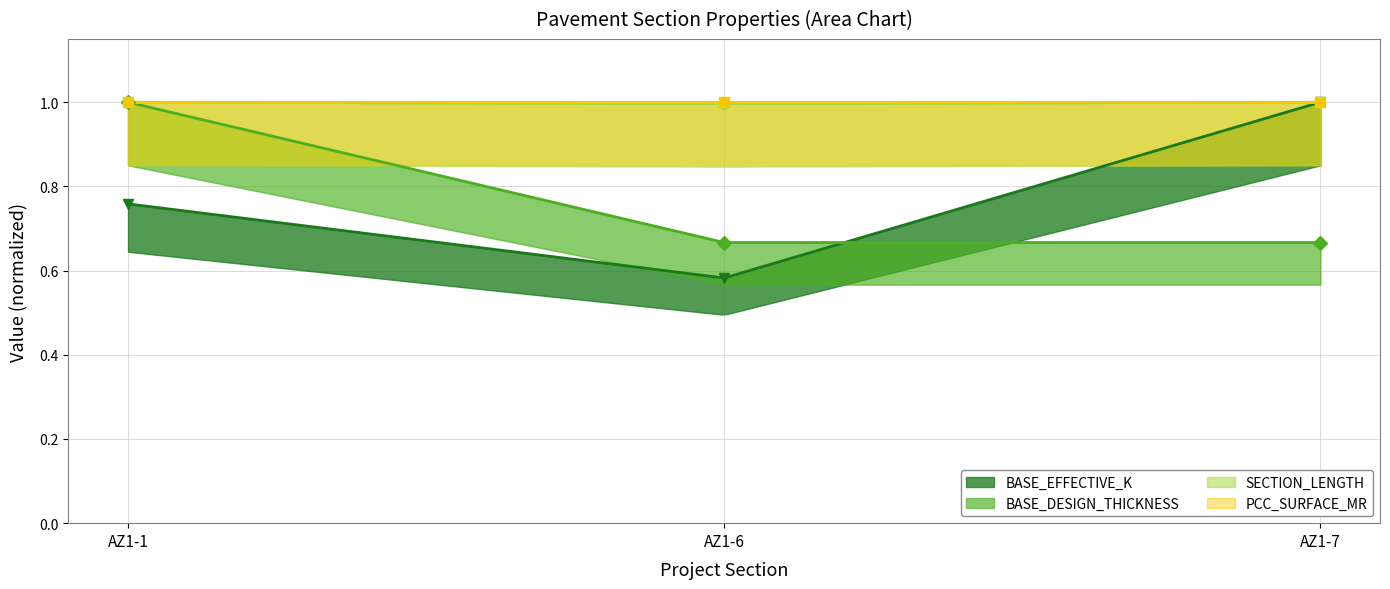

At how many categories does at least one series exceed 0?

3